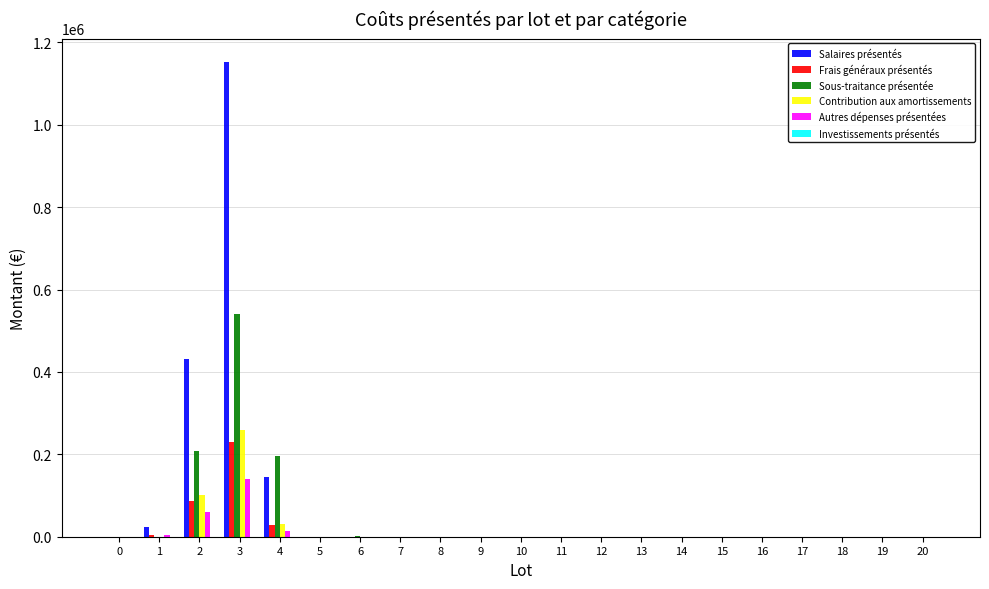

At which category is the sum across all series the highest?

3